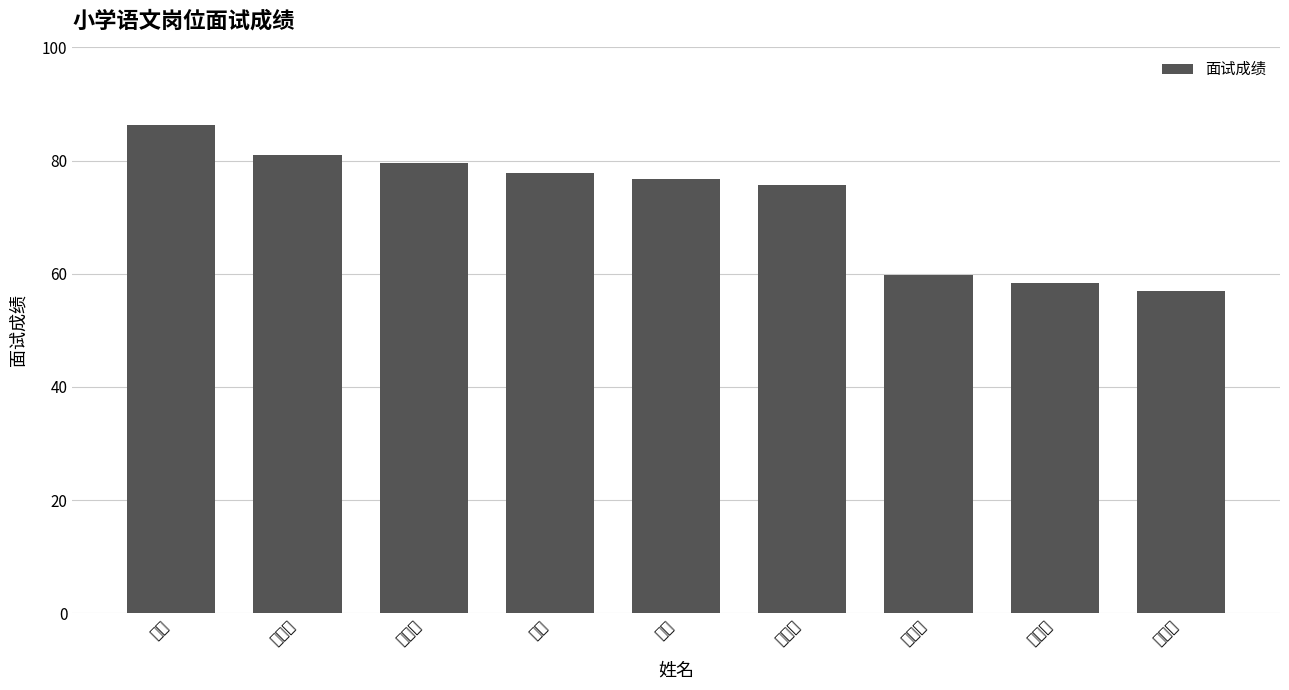

Reading right to left, transcribe all the data shown in this chart.

57.0	58.4	59.7	75.7	76.8	77.7	79.5	81.0	86.3